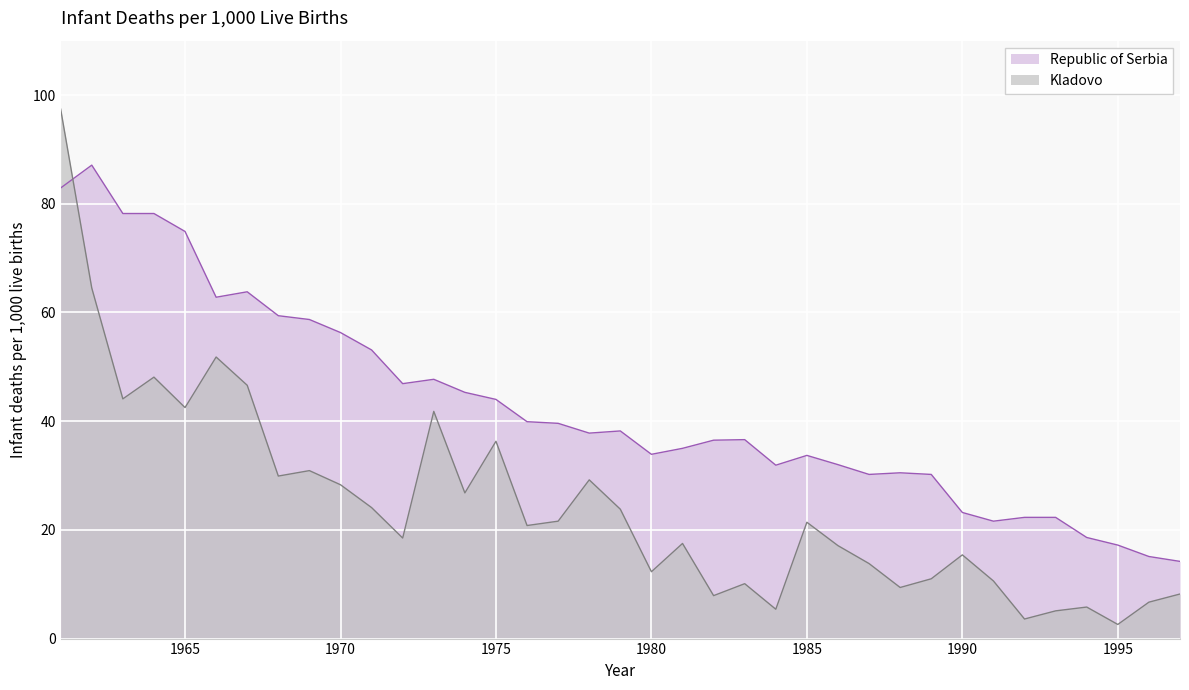

At which category is the sum across all series the highest?

1961